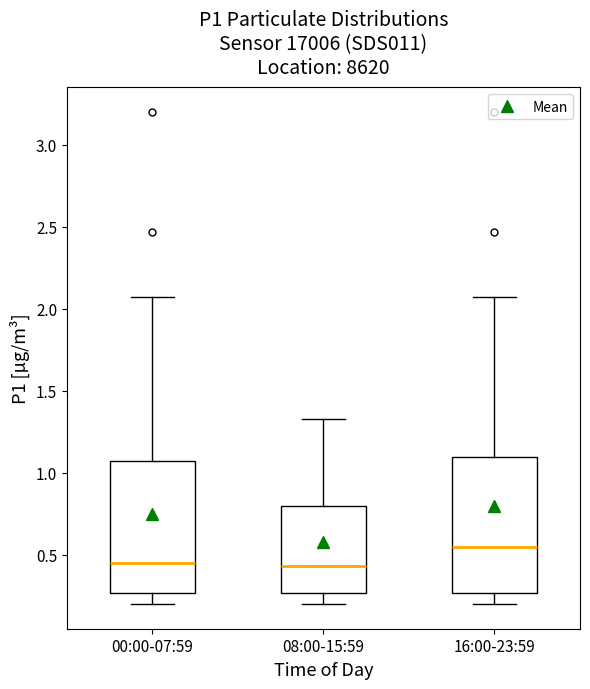

Reading left to right, read every box against the y-axis: the position of its median line, the range the box covers, and the ends of its whiskers. The values are not printed on the chart, so give them approximately, as read against the axis.

00:00-07:59: median 0.45, box 0.25 to 1.05, whiskers 0.20 to 2.05
08:00-15:59: median 0.45, box 0.25 to 0.80, whiskers 0.20 to 1.35
16:00-23:59: median 0.55, box 0.25 to 1.10, whiskers 0.20 to 2.05